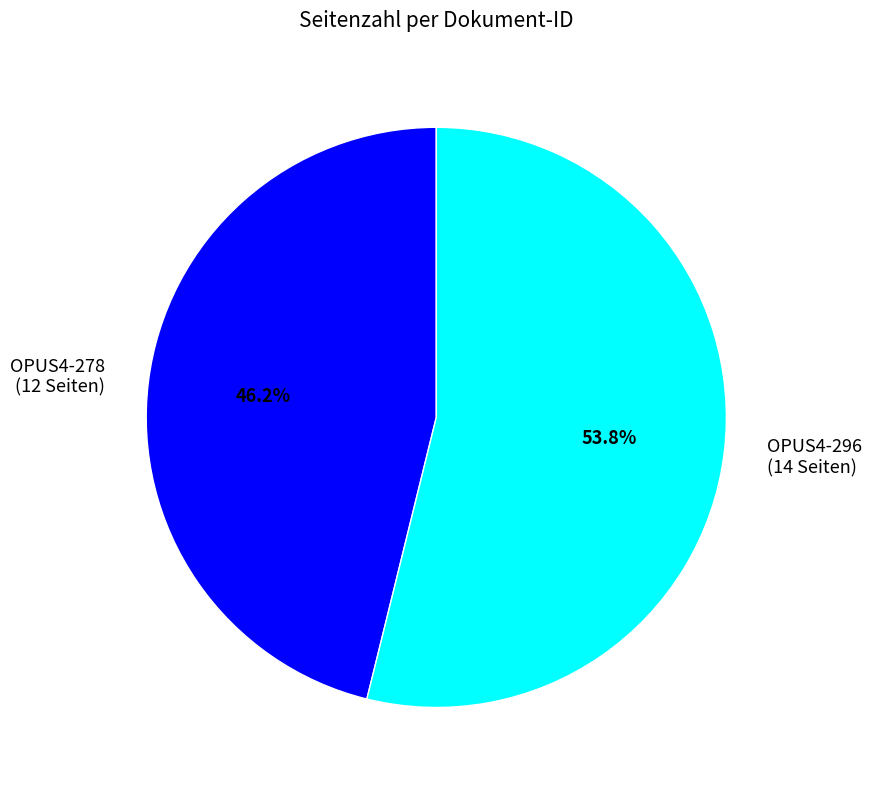

How many slices are in this pie chart?

2